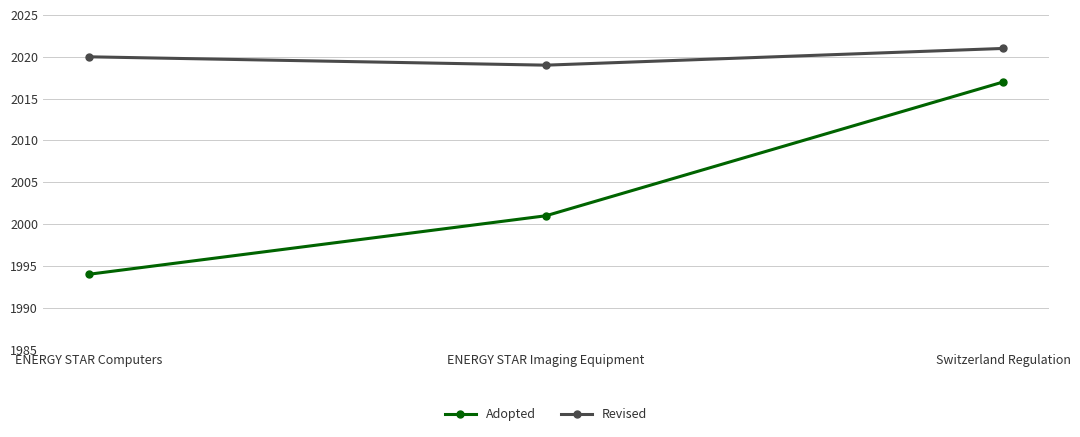

Reading left to right, list all the values displayed in this chart.

Adopted: 1994	2001	2017
Revised: 2020	2019	2021